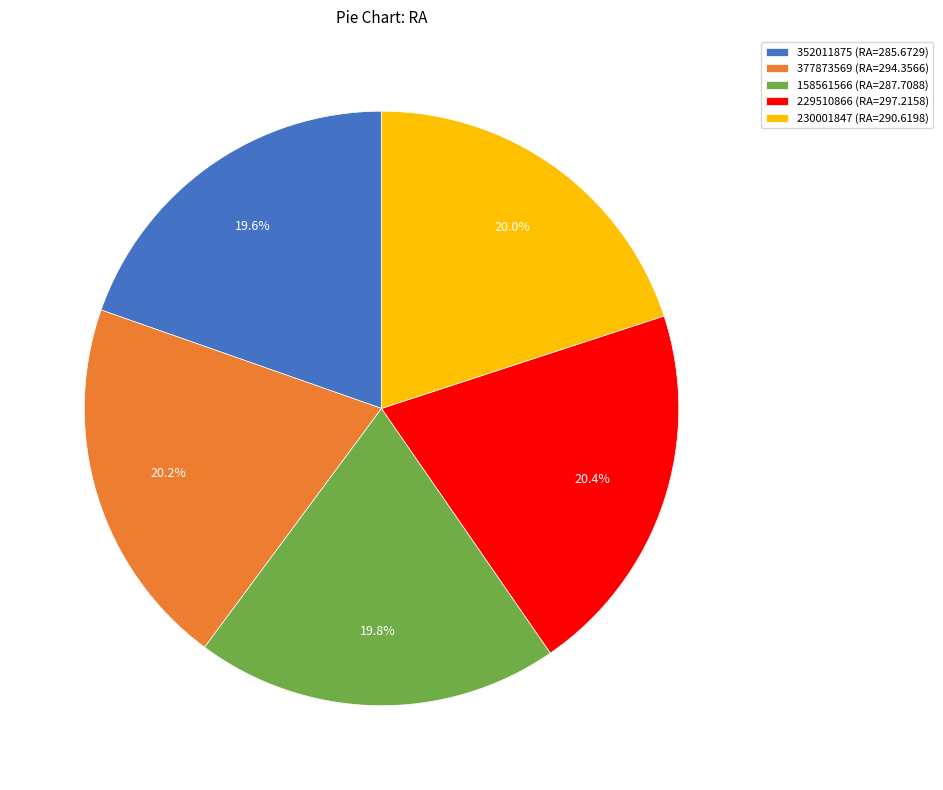

Is 158561566 (RA=287.7088) the majority of the pie?

No